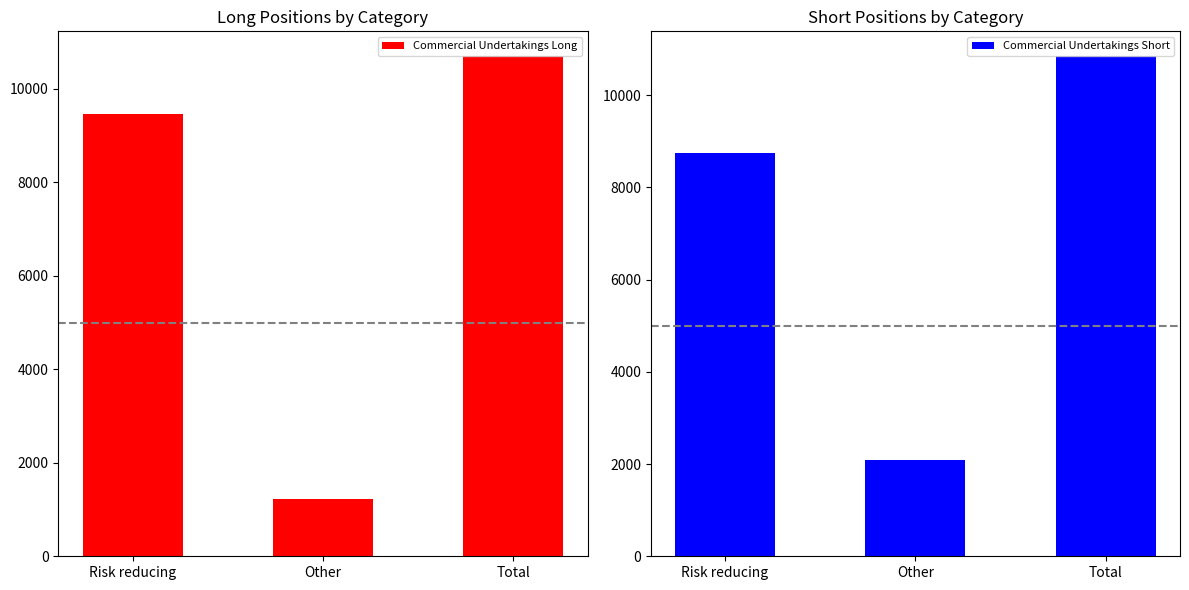

The Commercial Undertakings Long series shows 837.8 at Other. True or false?

False